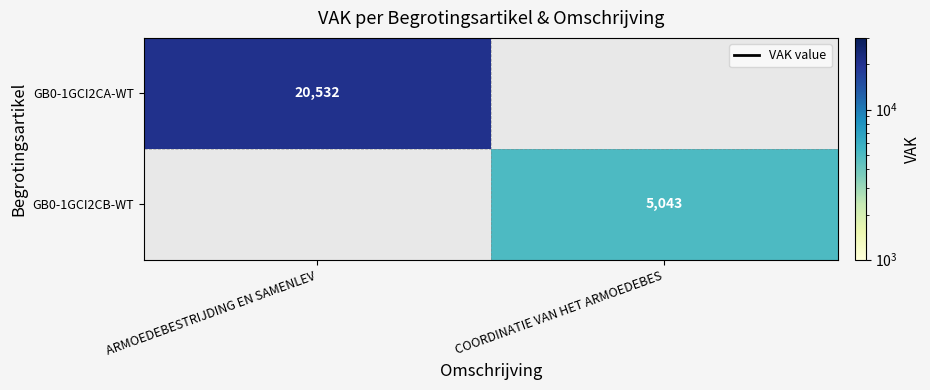

How many data points does each series have?

2